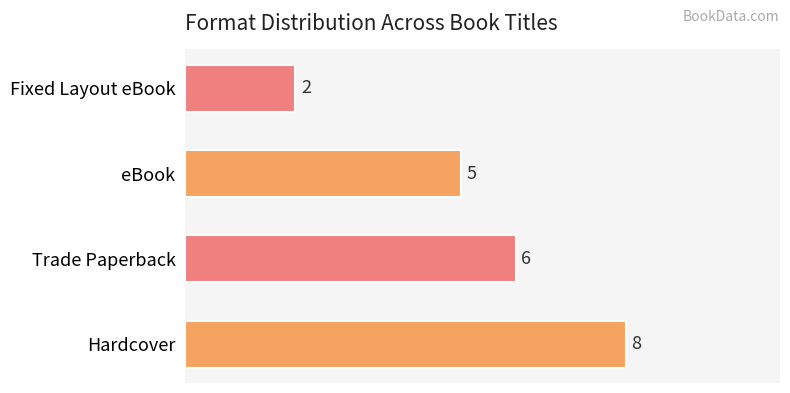

True or false: the data shows 8 at eBook.

False